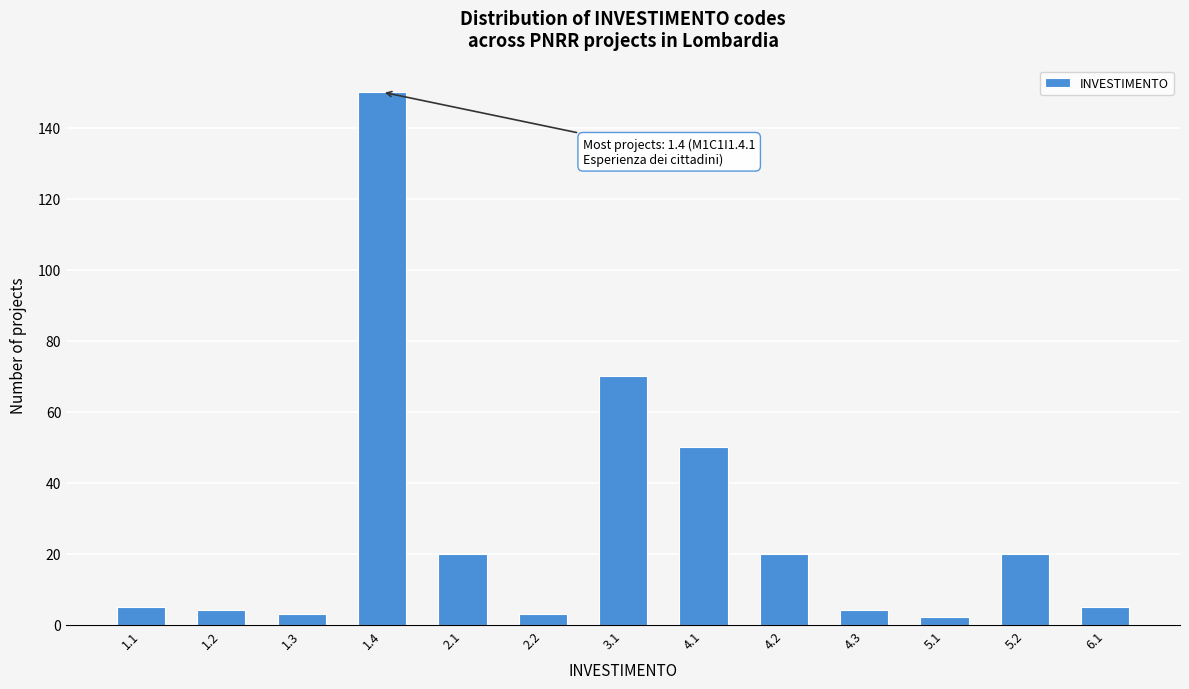

Reading left to right, list all the values displayed in this chart.

1.1=5	1.2=4	1.3=3	1.4=150	2.1=20	2.2=3	3.1=70	4.1=50	4.2=20	4.3=4	5.1=2	5.2=20	6.1=5